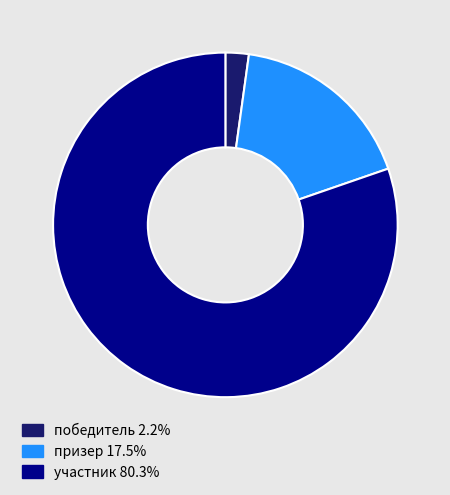

Which category accounts for the majority?

участник